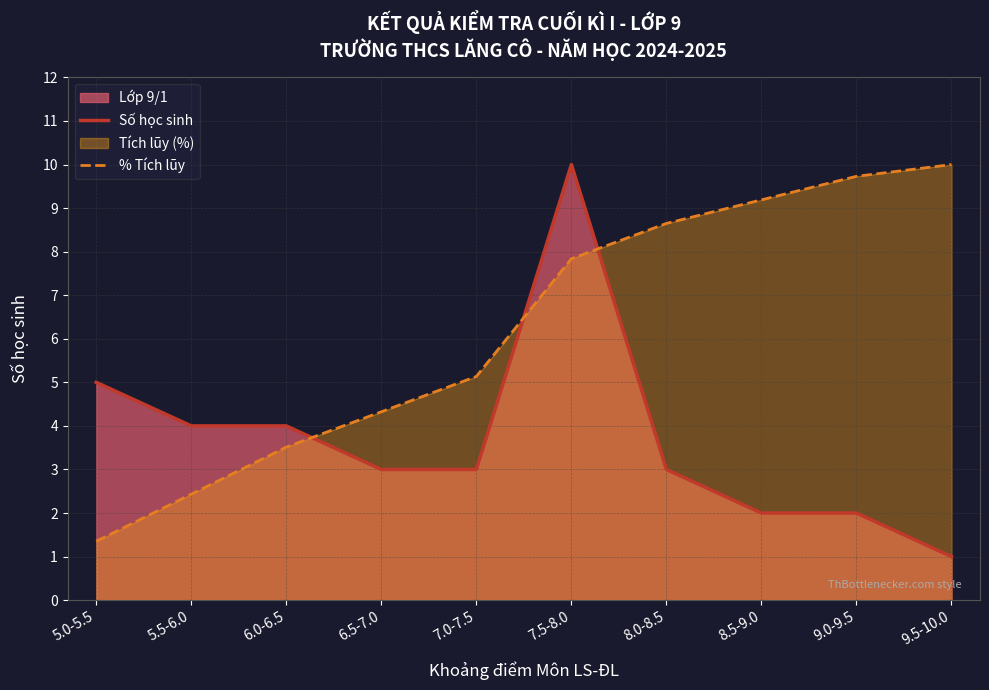

How many data points in % Tích lũy are less than 7?

5